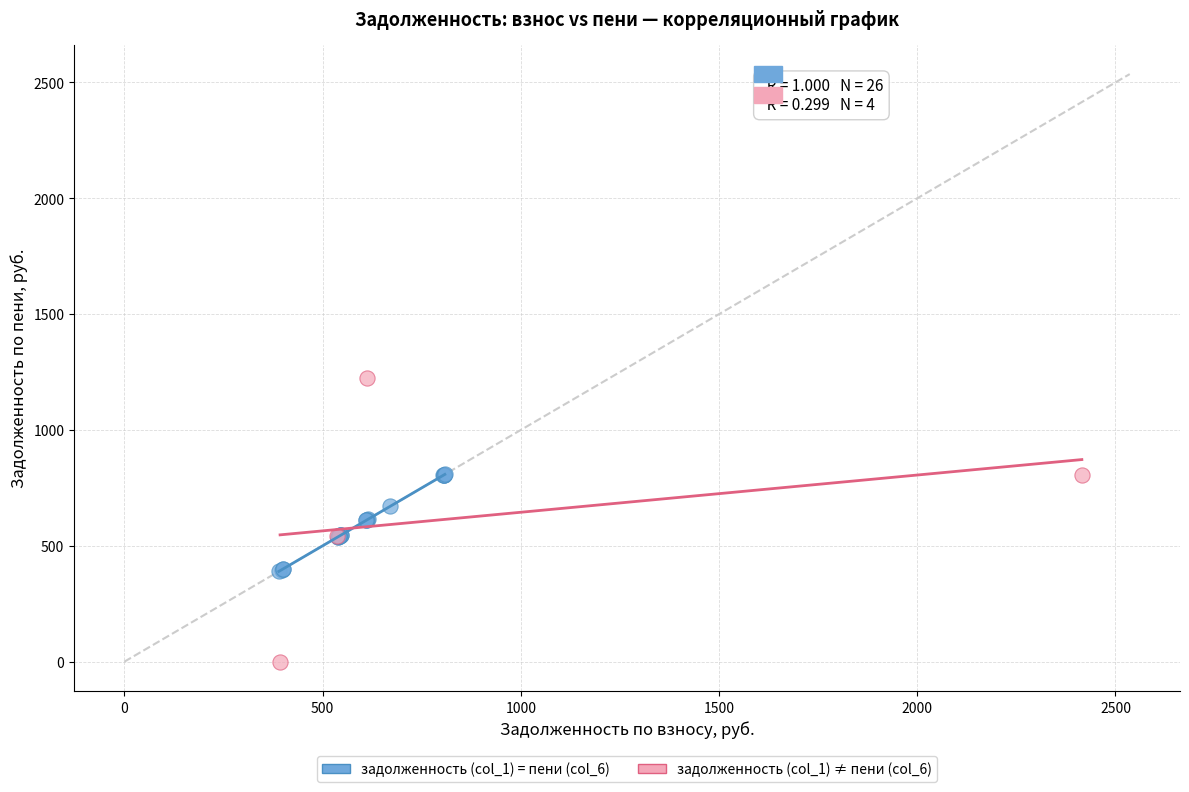

Which series contains the highest Y value?

задолженность (col_1) ≠ пени (col_6)